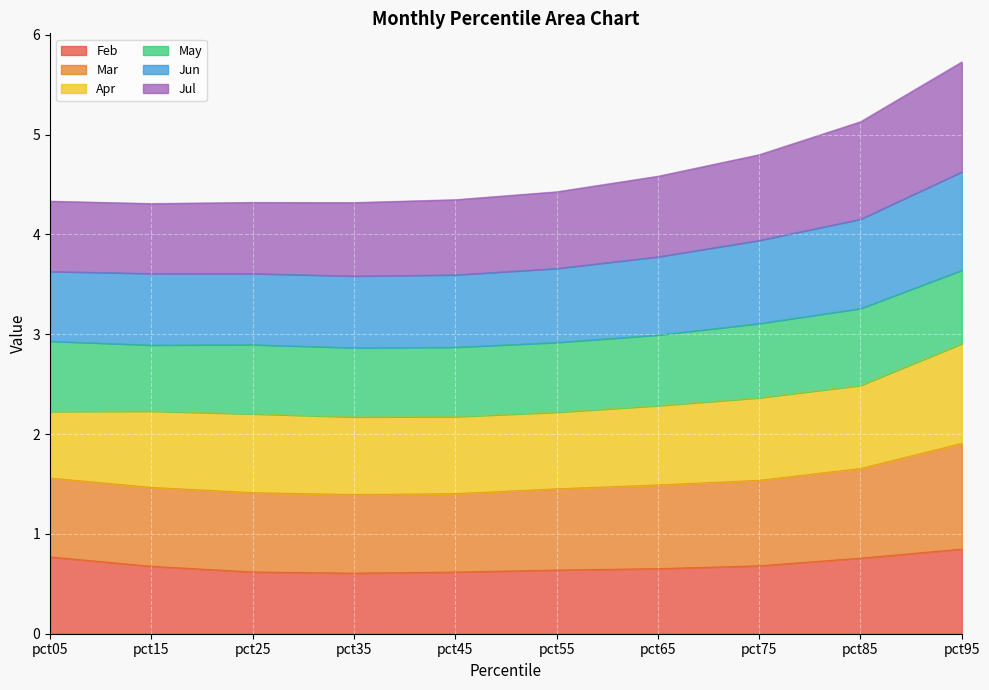

How many interior local valleys does the Jun series have?

2